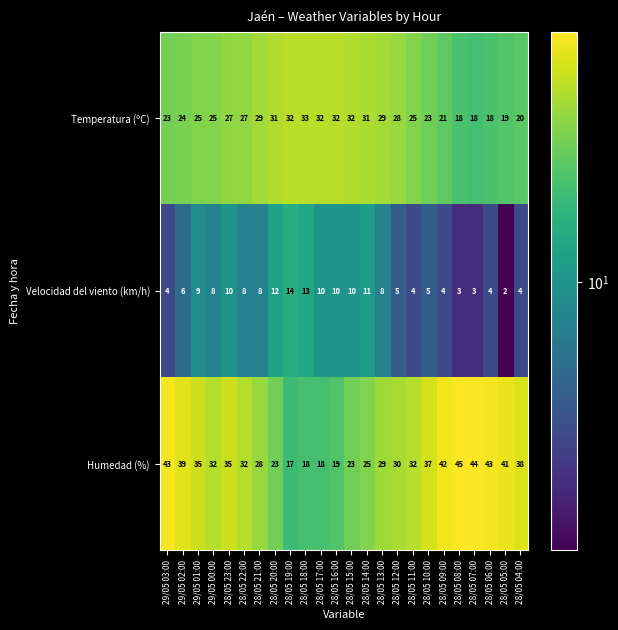

List the series in order of their overall mean, lowest first.

Velocidad del viento (km/h), Temperatura (ºC), Humedad (%)